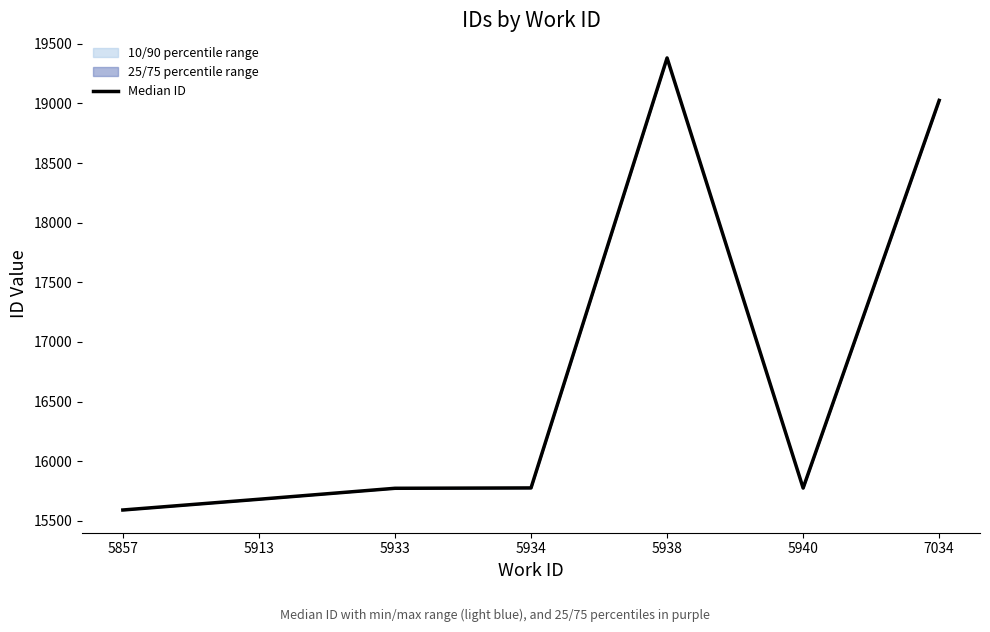

Reading left to right, transcribe all the data shown in this chart.

15591	15681	15773	15776	19381	15775	19025